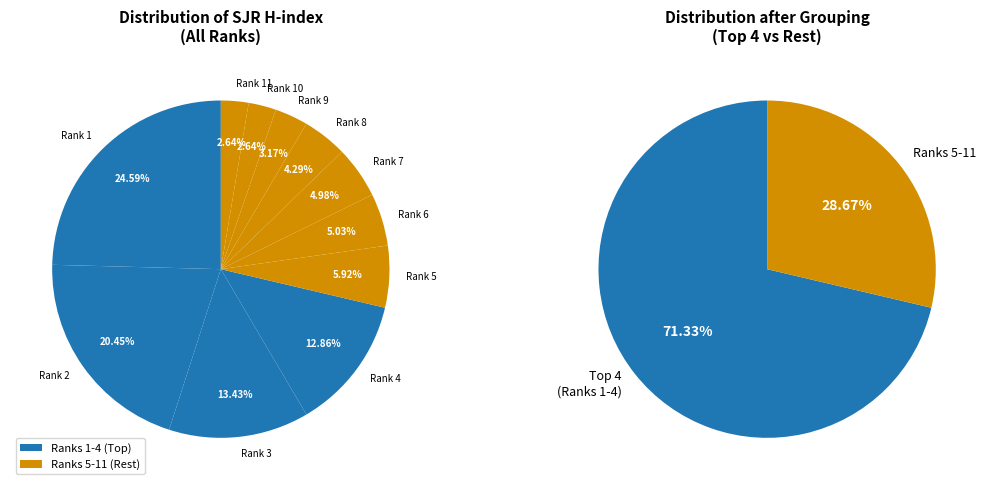

To the nearest percent, what is the average slice percentage?

9%